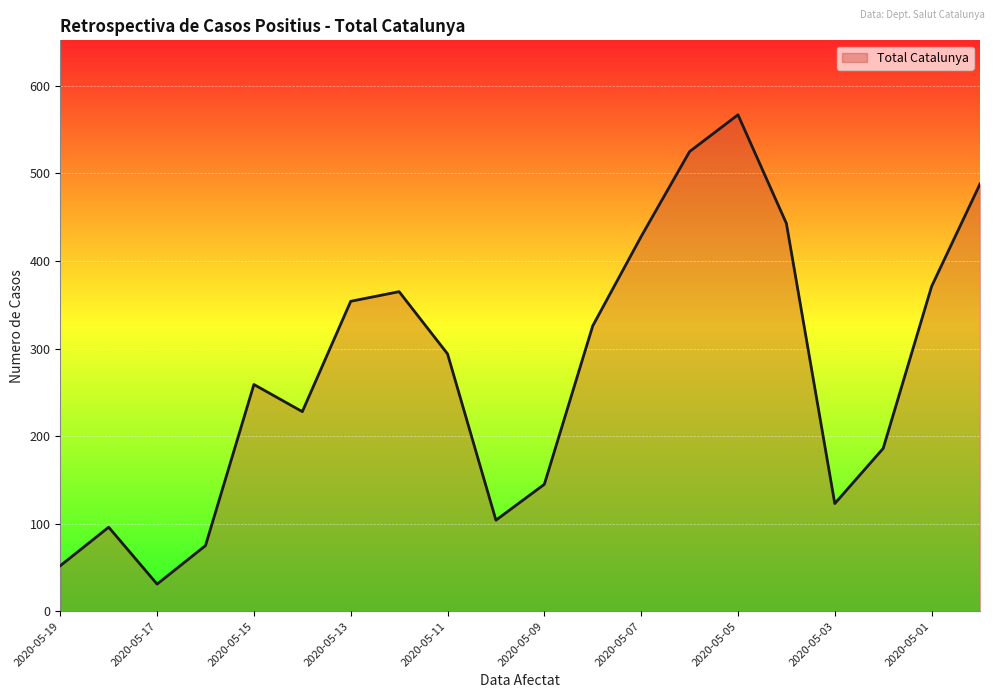

What is the smallest value displayed?

31